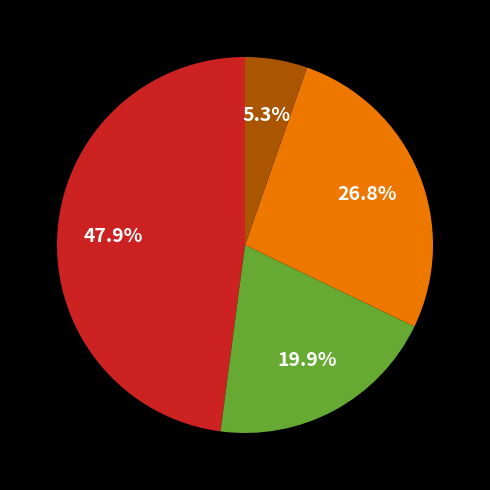

Does any single category account for the majority?

No